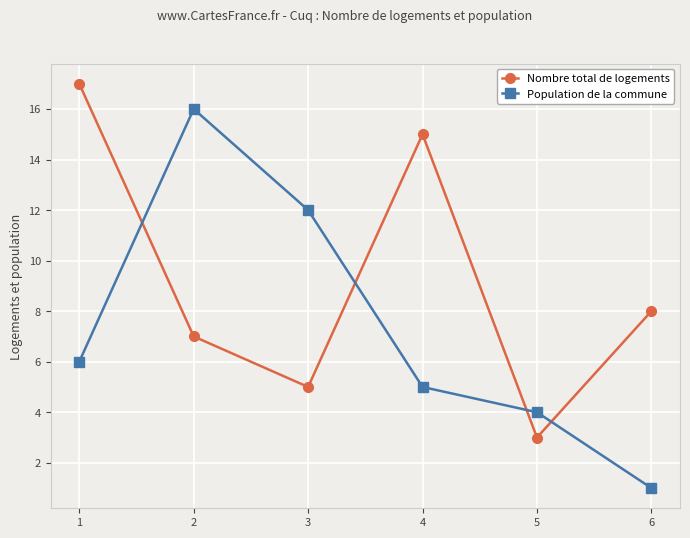

Which category has the highest value in the Nombre total de logements series?

1